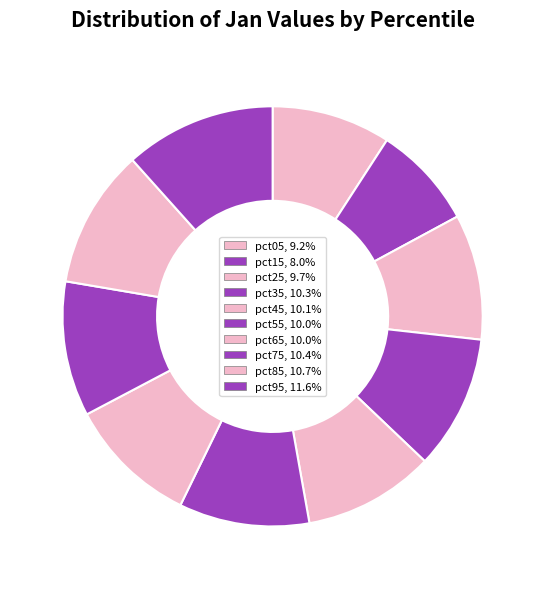

Count the number of slices in the pie.

10